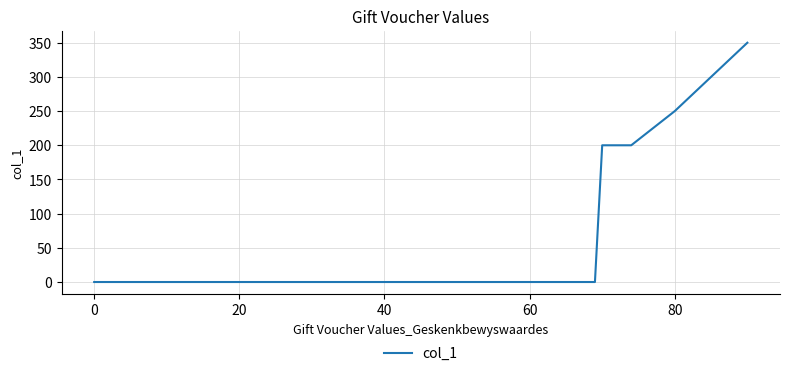

What is the sum of all values?

1300